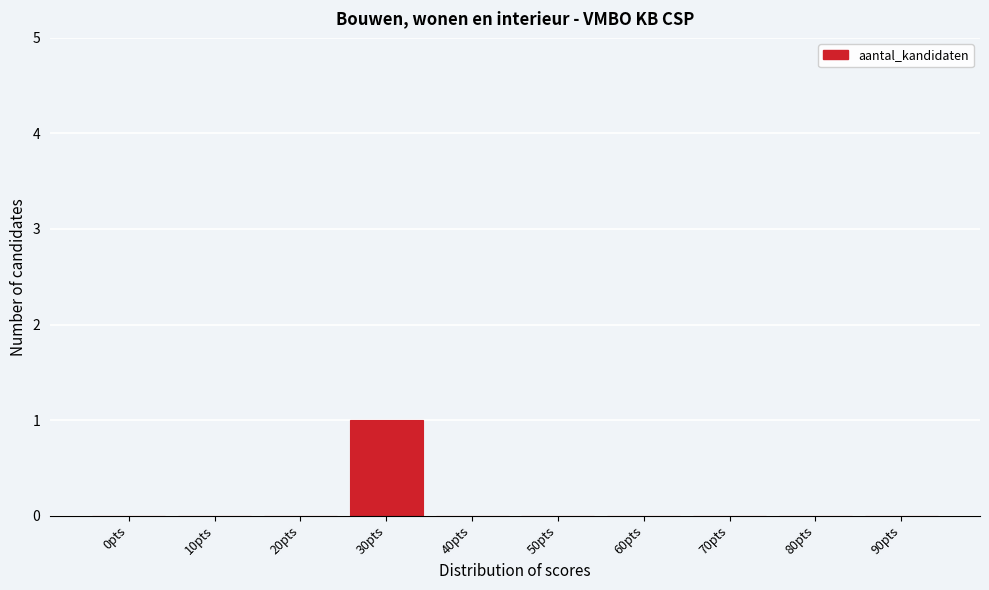

Reading left to right, list all the values displayed in this chart.

0pts=0	10pts=0	20pts=0	30pts=1	40pts=0	50pts=0	60pts=0	70pts=0	80pts=0	90pts=0